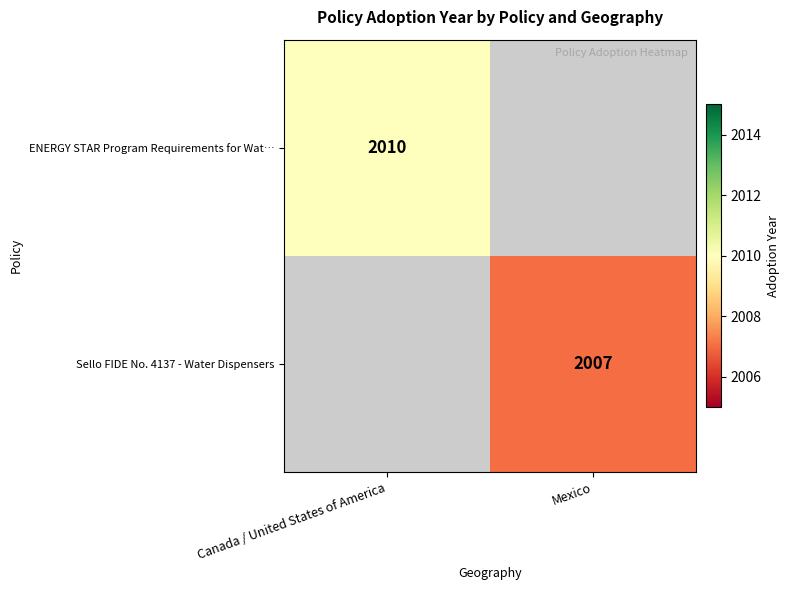

Which category has the lowest value across all series?

Mexico